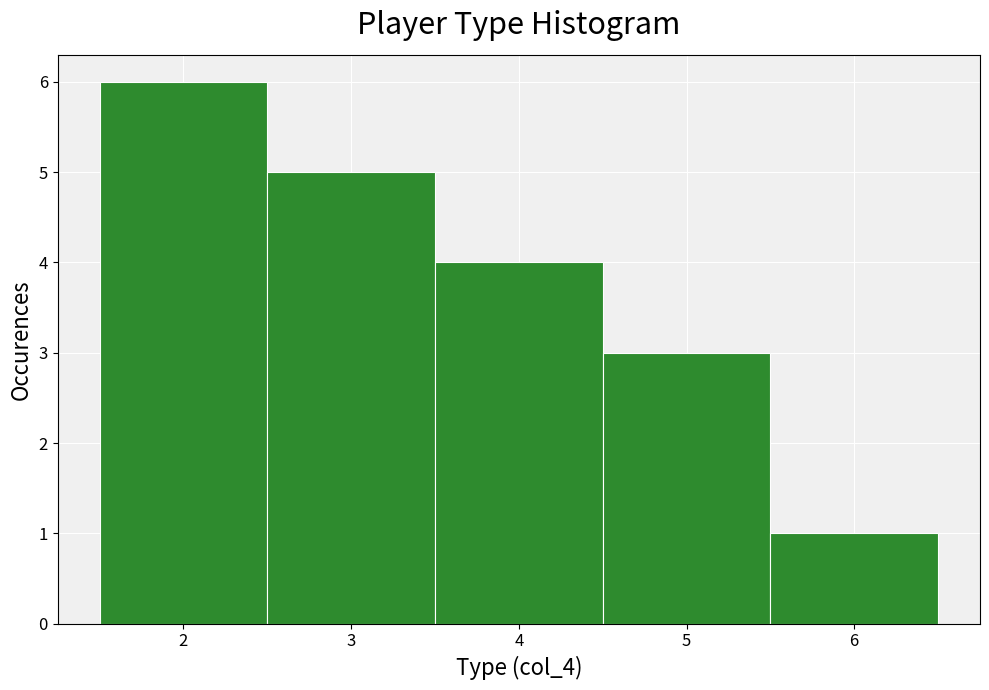

Reading left to right, transcribe this chart: for each bar, give the range it covers on the x-axis and its height. The values are not printed on the chart, so give them approximately, as read against the axis.

1.5 to 2.5: 6
2.5 to 3.5: 5
3.5 to 4.5: 4
4.5 to 5.5: 3
5.5 to 6.5: 1